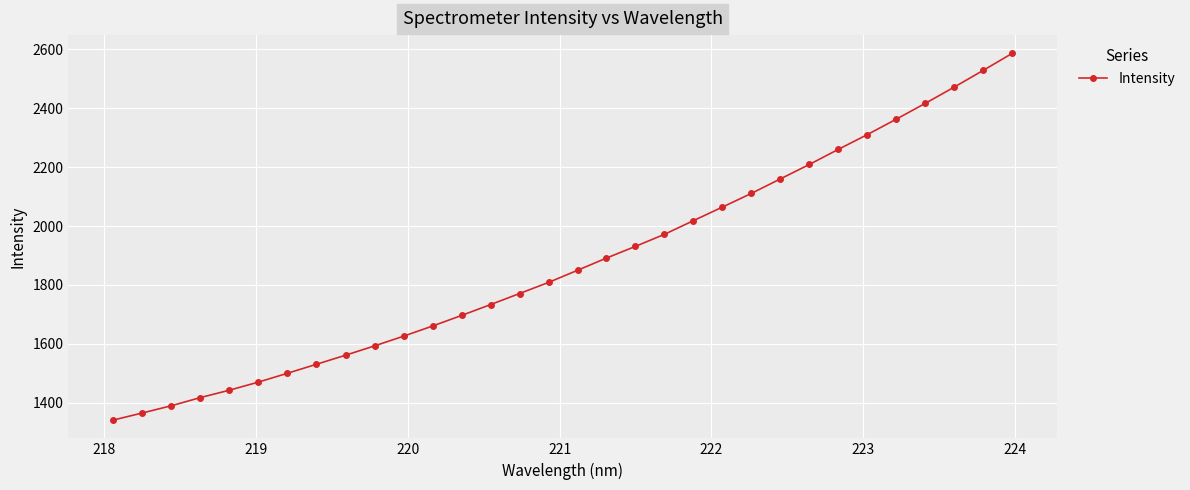

What is the difference between the maximum and minimum values?

1244.4